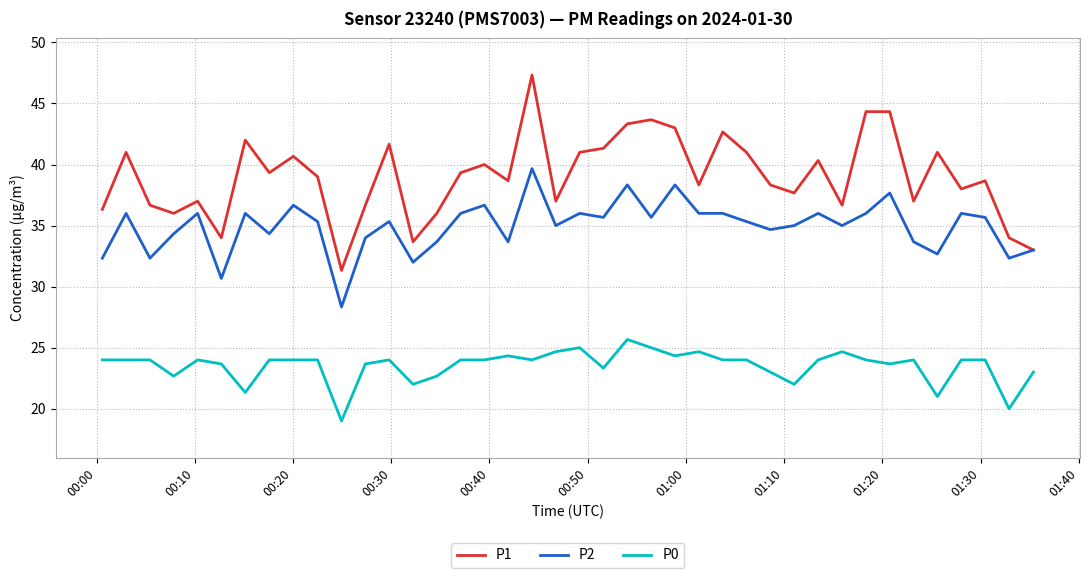

How many values in the P1 series are below 39?

20